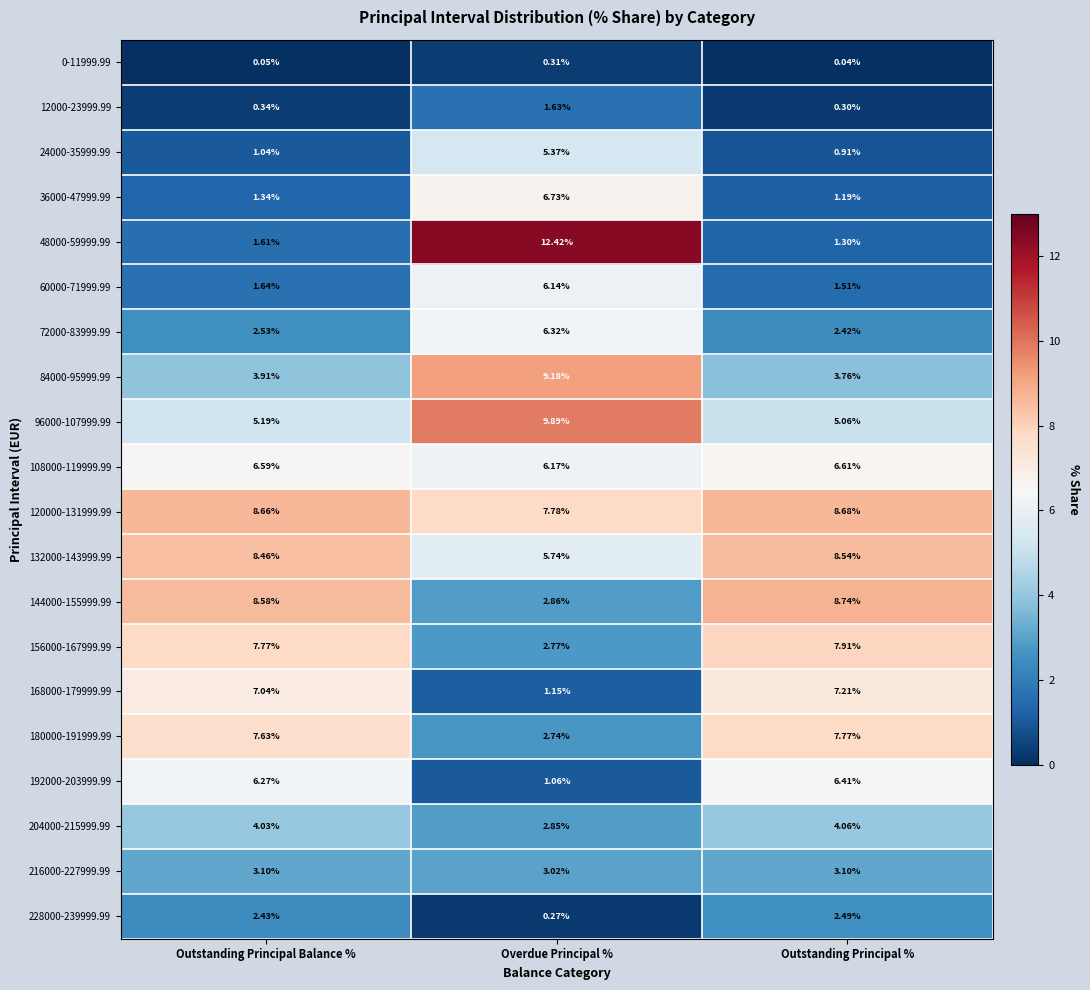

What is the difference between the highest and lowest values at Outstanding Principal Balance %?

8.6